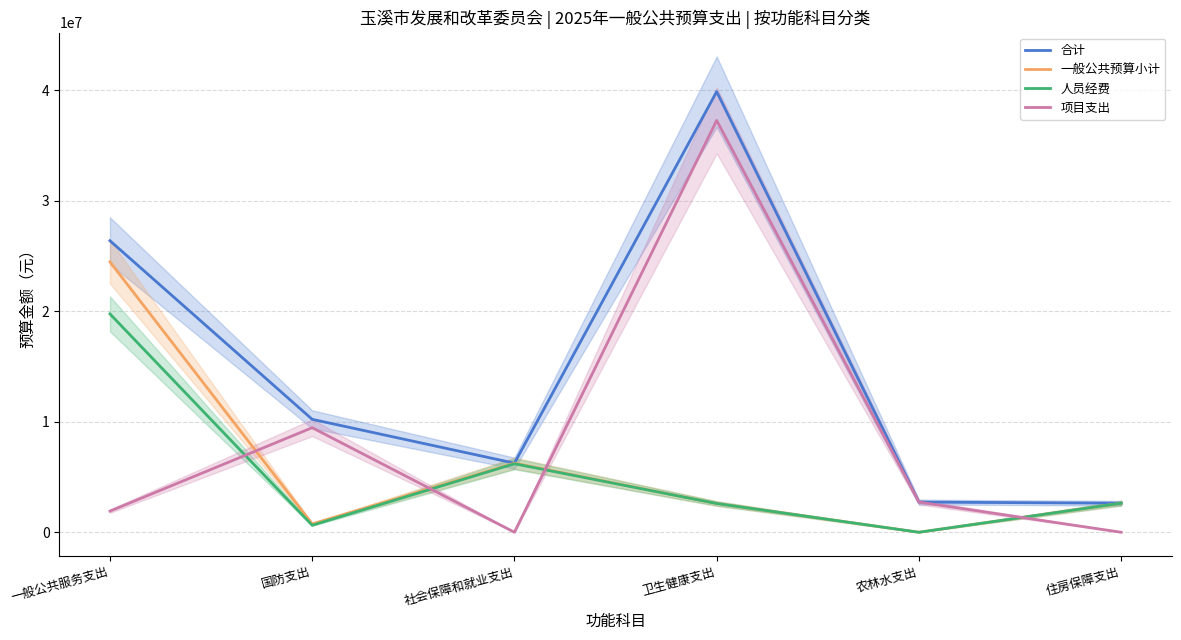

What is the label of the 1st point from the left?

一般公共服务支出